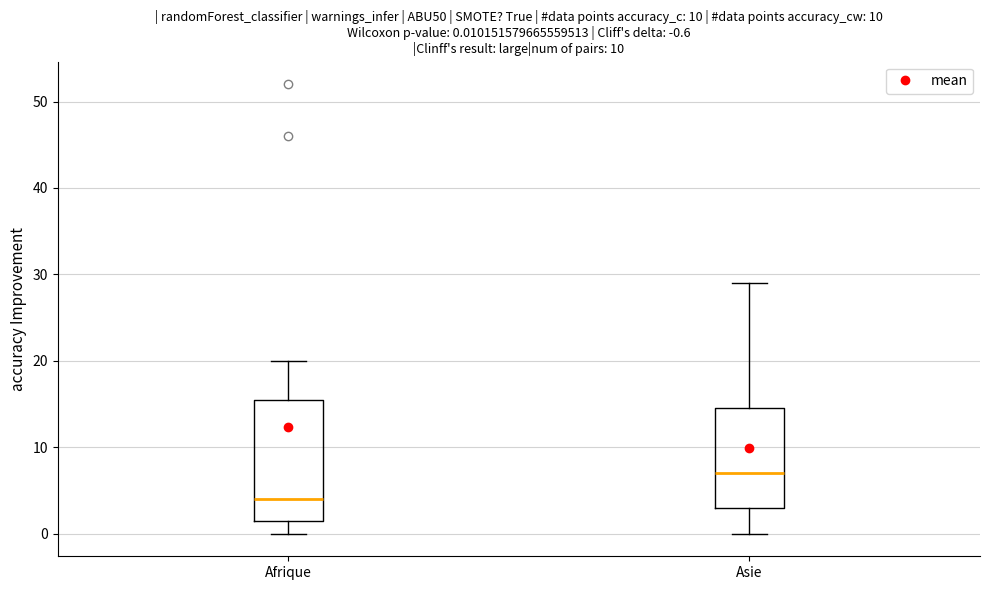

Comparing the boxes themselves (not the whiskers), which one is the tallest?

Afrique